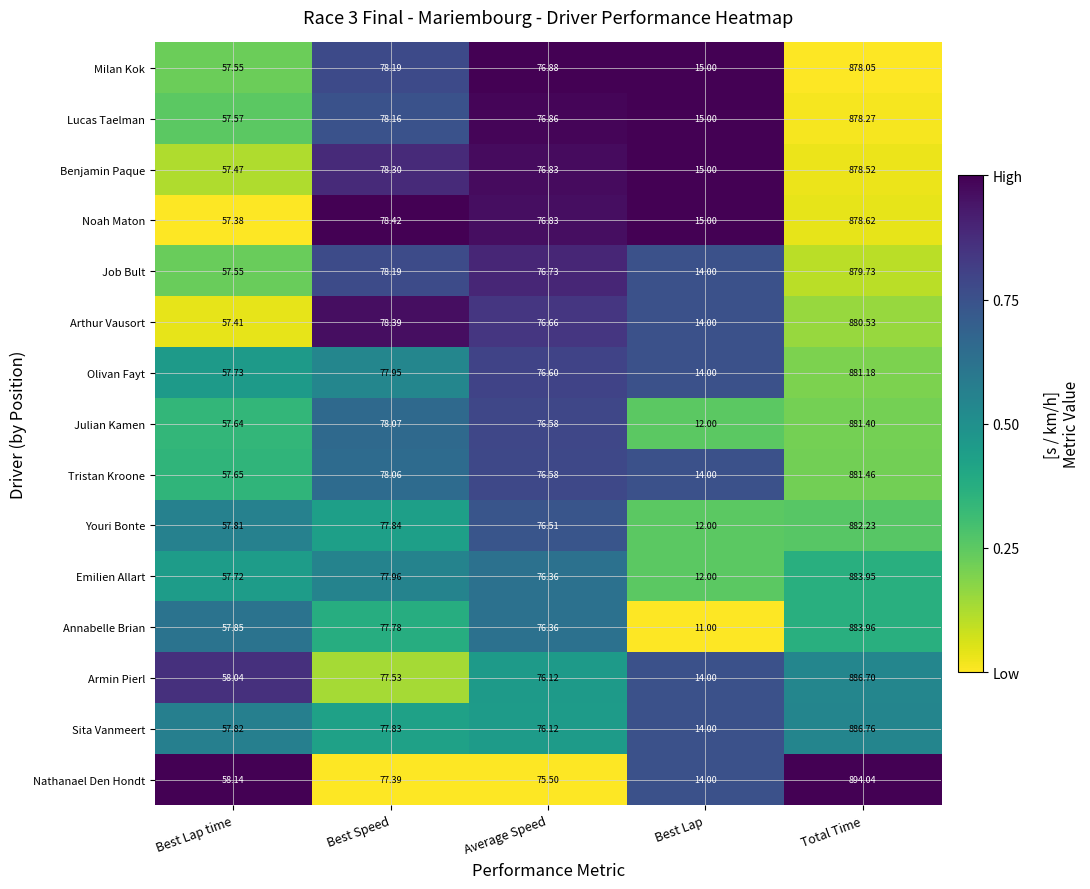

List the labels in order of Emilien Allart value, smallest first.

Best Lap, Best Lap time, Average Speed, Best Speed, Total Time